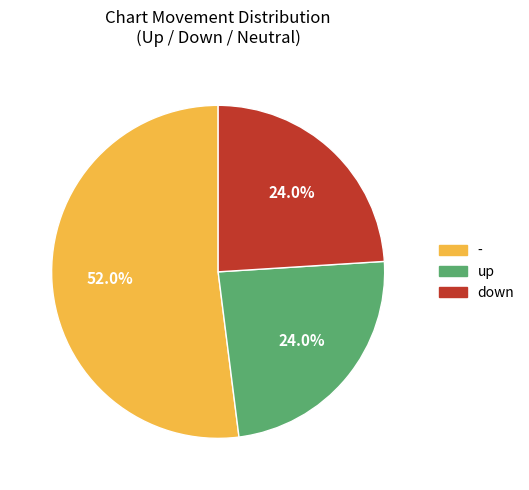

To the nearest percent, what is the average slice percentage?

33%